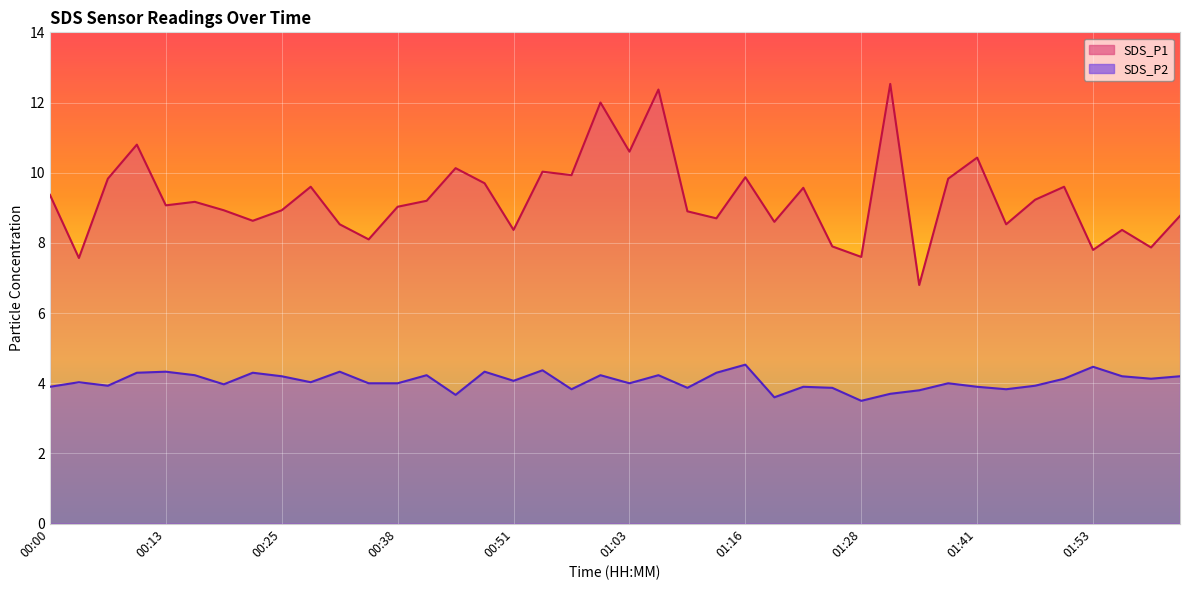

Which category has the lowest value in the SDS_P1 series?

01:35